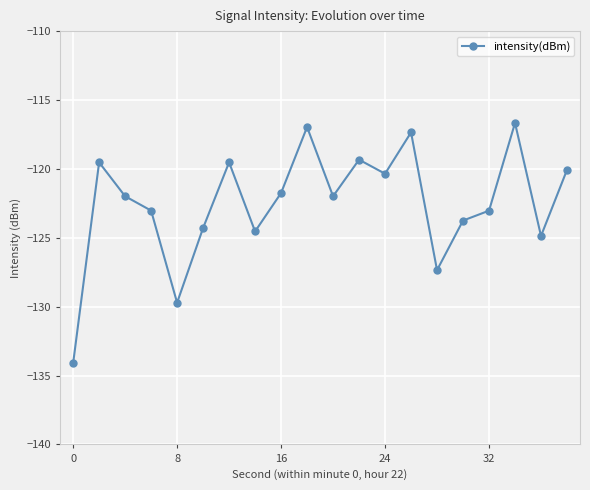

What is the value of the 8th point from the left?

-124.5